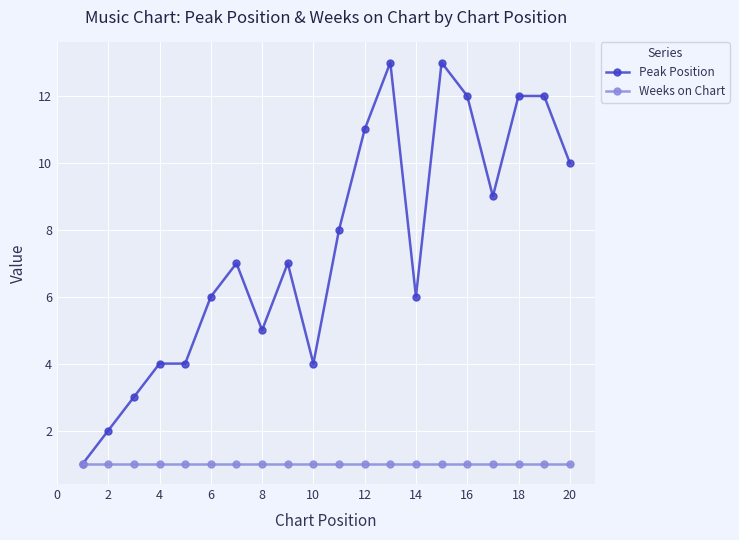

Reading left to right, transcribe all the data shown in this chart.

Peak Position: 1	2	3	4	4	6	7	5	7	4	8	11	13	6	13	12	9	12	12	10
Weeks on Chart: 1	1	1	1	1	1	1	1	1	1	1	1	1	1	1	1	1	1	1	1